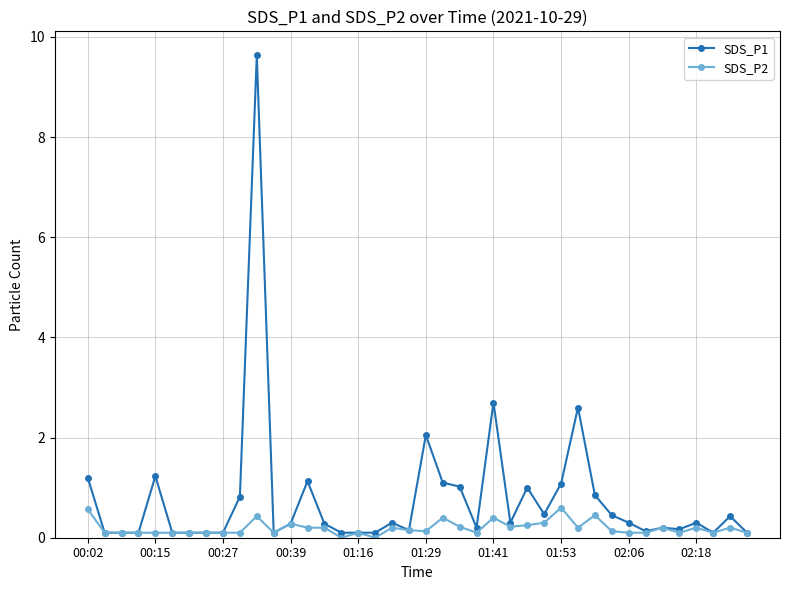

Which series has the largest range (max minus min)?

SDS_P1